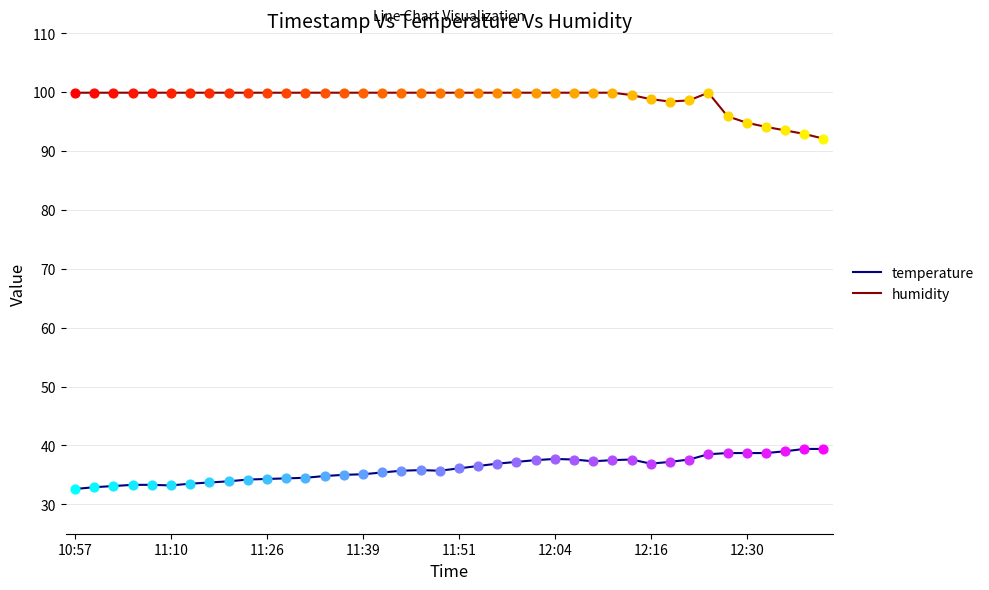

What is the maximum value shown in the chart?

99.9